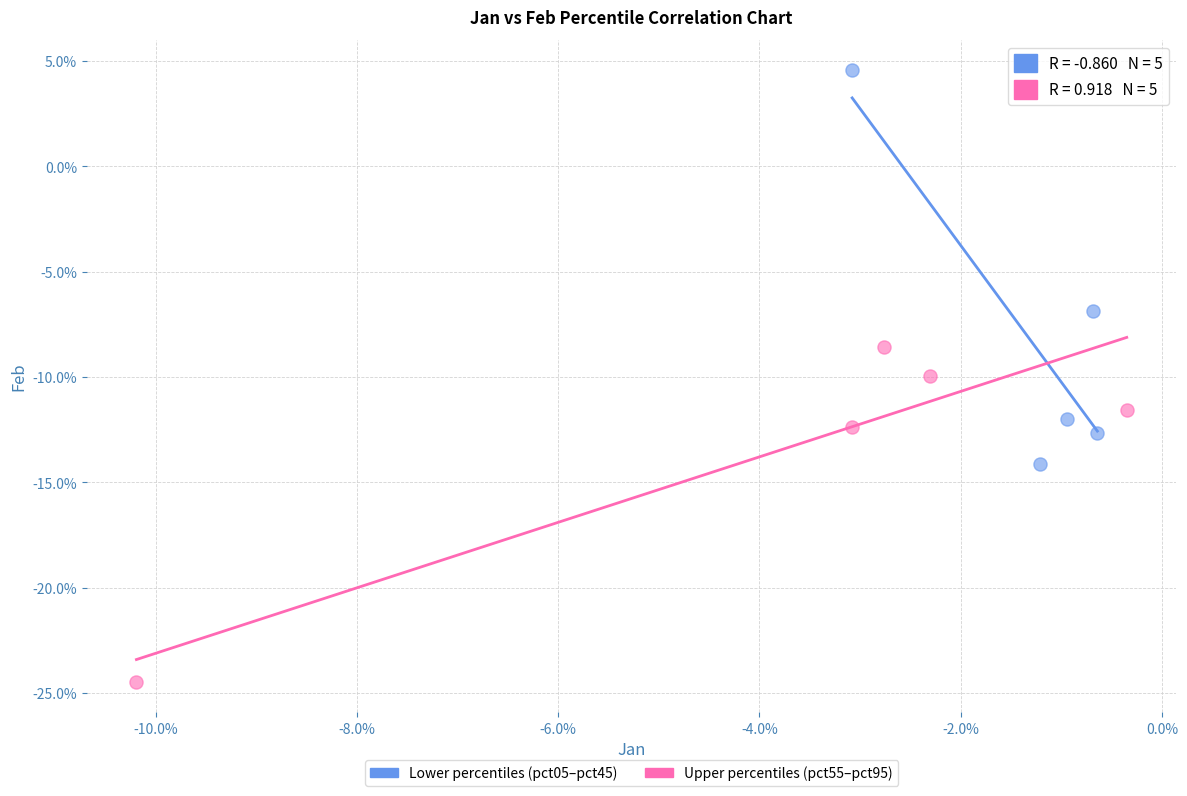

What are all the series names shown in the legend?

Lower percentiles (pct05–pct45), Upper percentiles (pct55–pct95)